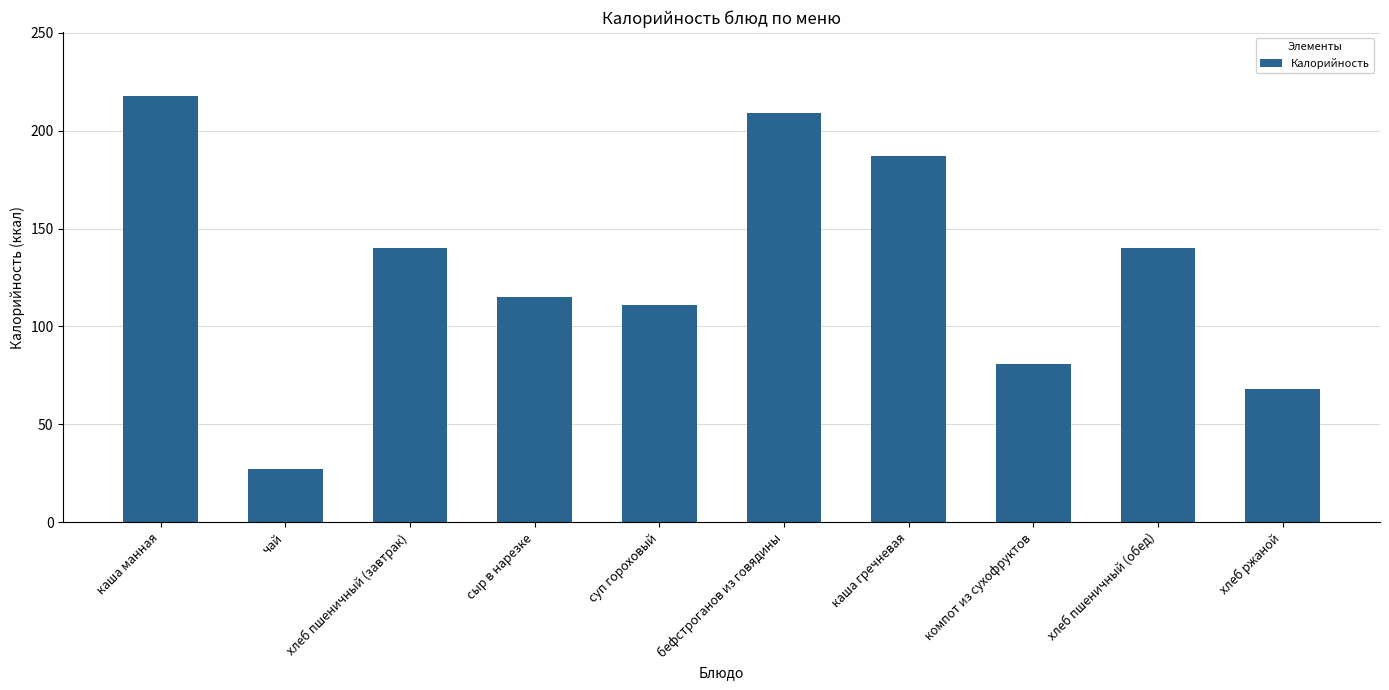

What value does the data have at суп гороховый?

111.0